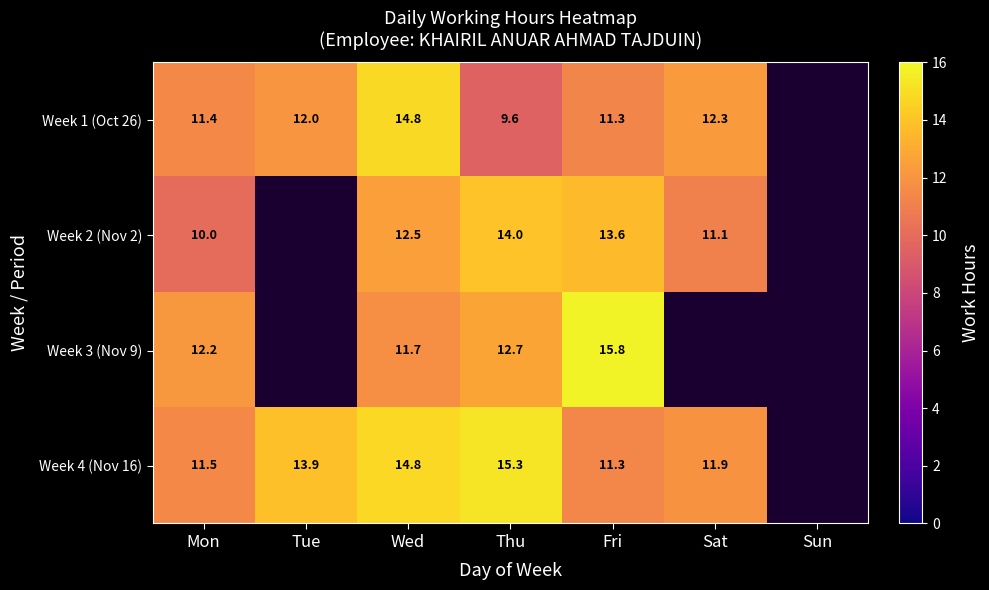

Is the value of Week 3 (Nov 9) at Thu greater than the value of Week 1 (Oct 26) at Wed?

No